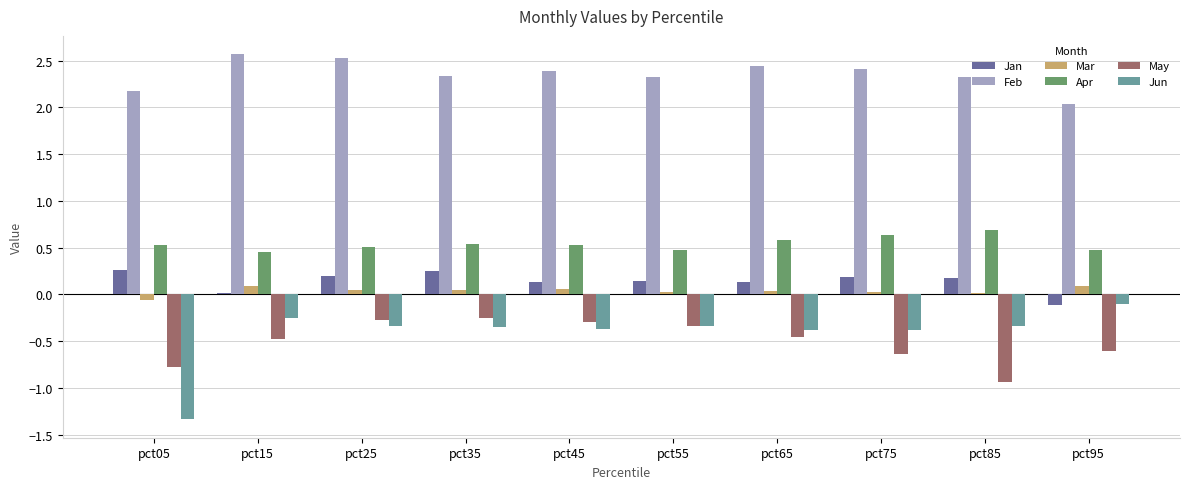

Does the chart contain stacked bars?

No